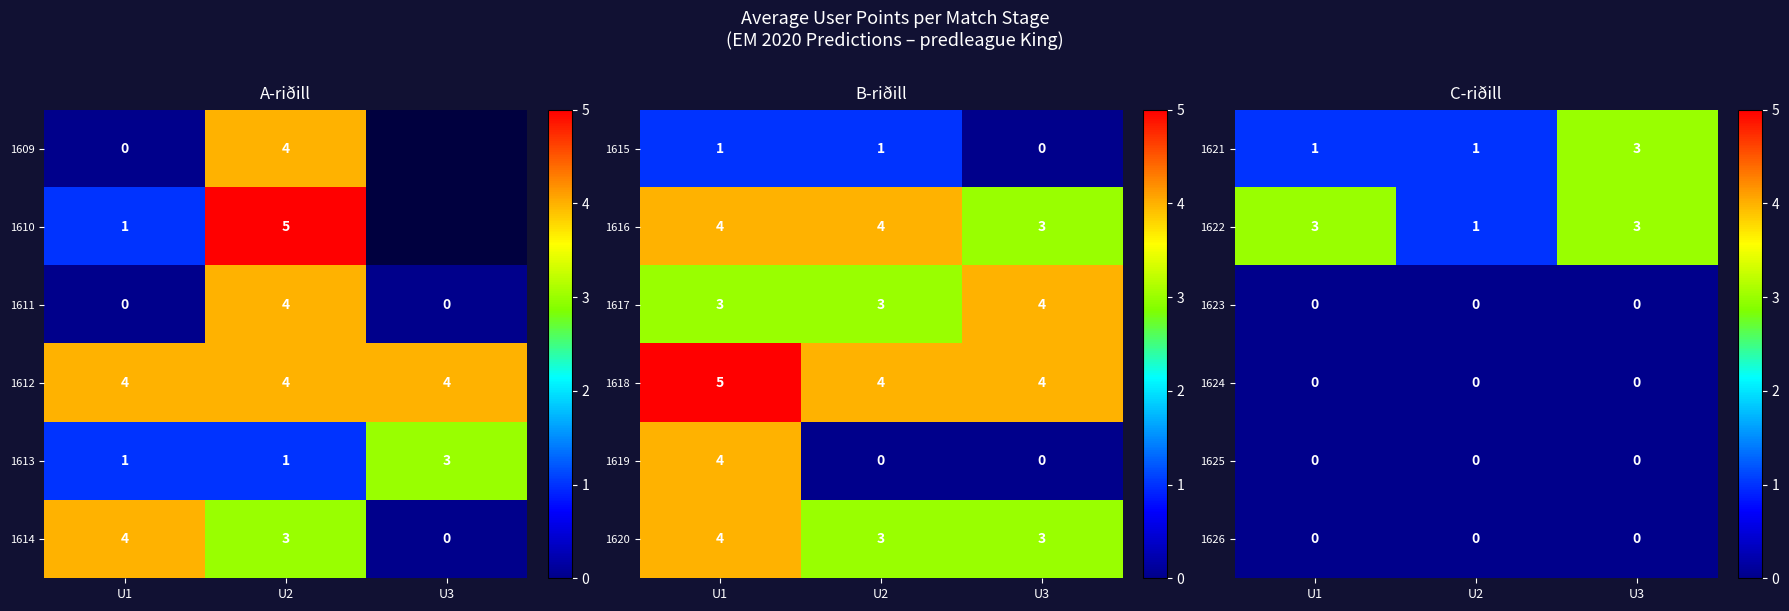

At which category is the sum across all series the highest?

U3